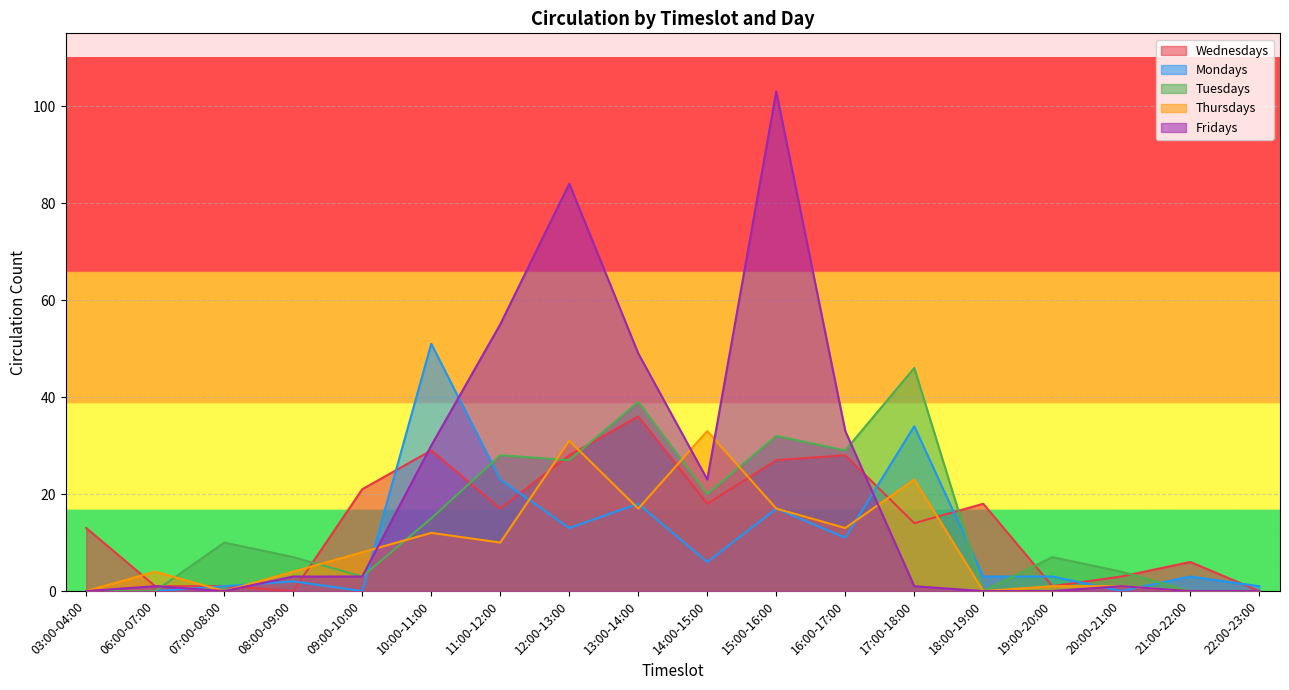

At how many categories does at least one series exceed 34?

6